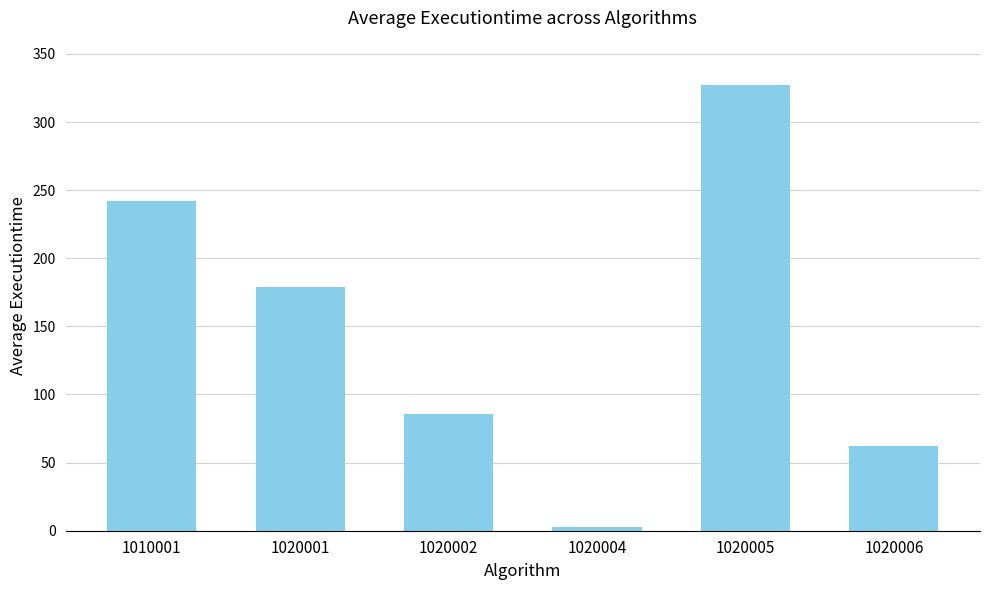

At which category does the chart reach its peak across all series?

1020005